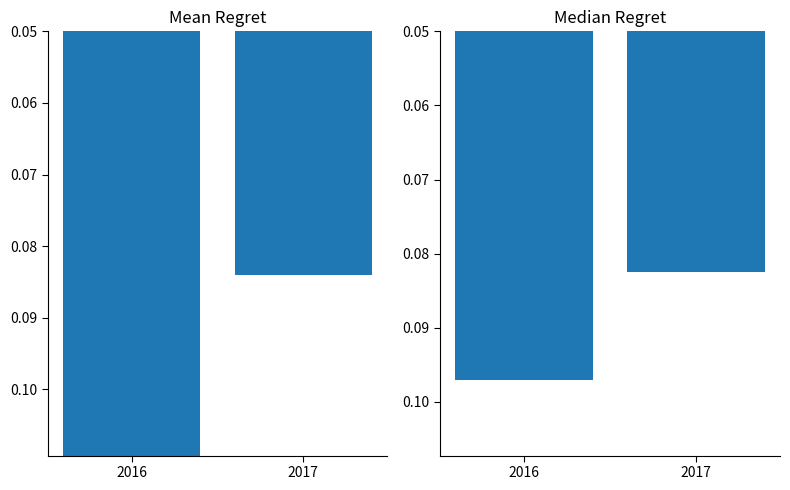

Rank the categories by Mean Repetition Rate value from highest to lowest.

2016, 2017